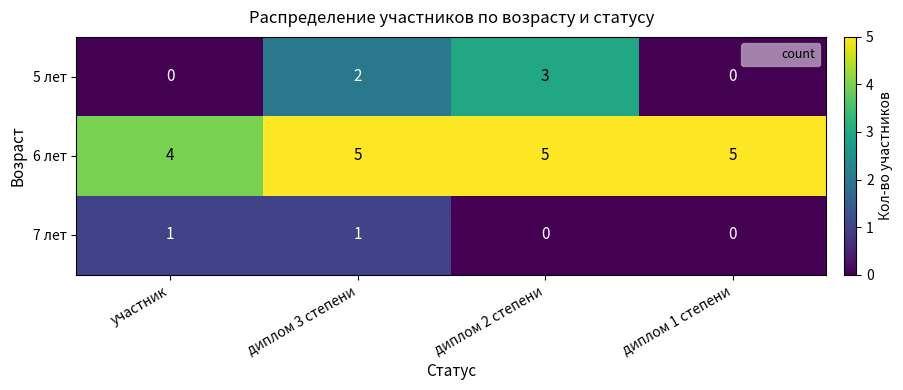

The value of 5 лет at диплом 3 степени is 3. True or false?

False